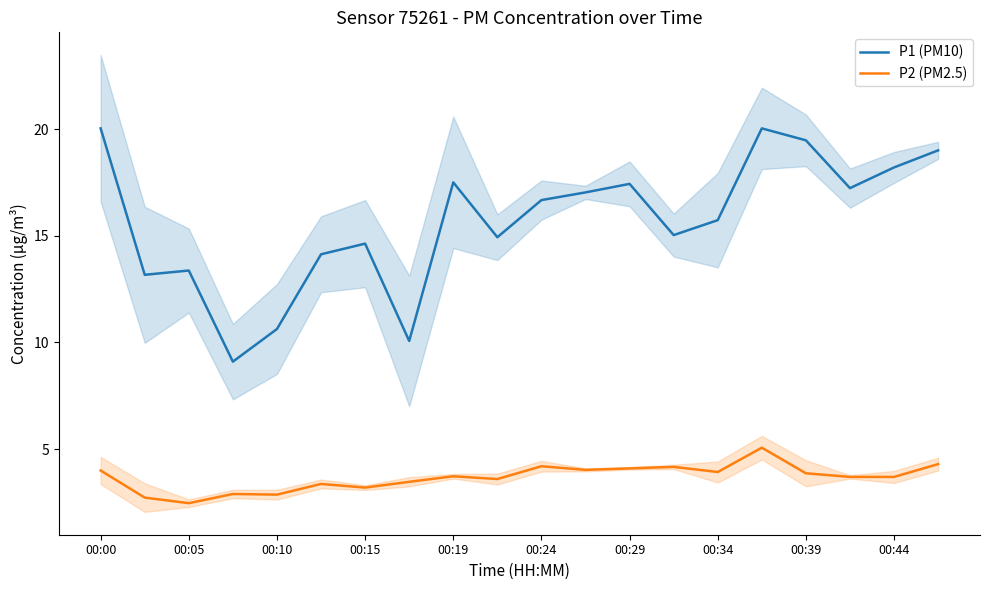

Is it true that P1 (PM10) equals 14.6 at 00:15?

True